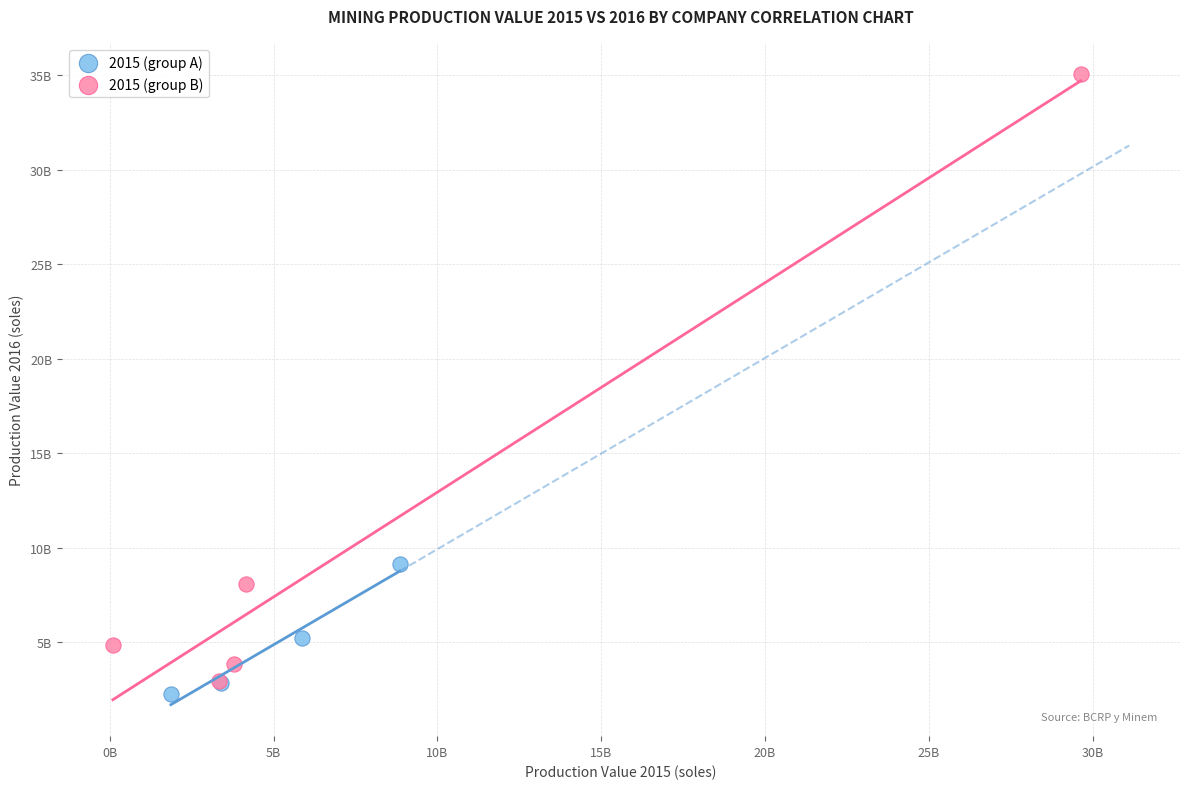

Which series reaches the minimum Y coordinate?

2015 (group A)